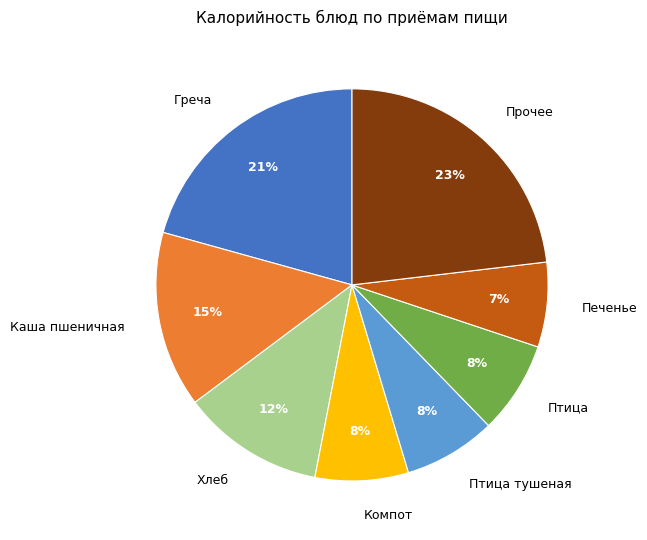

Is there any slice that represents more than half of the pie?

No